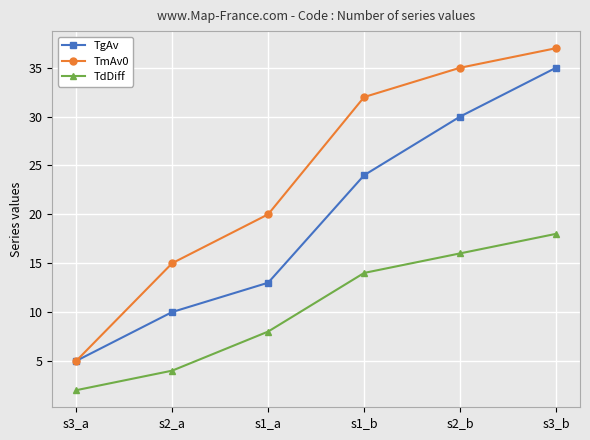

Reading left to right, transcribe all the data shown in this chart.

TgAv: 5	10	13	24	30	35
TmAv0: 5	15	20	32	35	37
TdDiff: 2	4	8	14	16	18